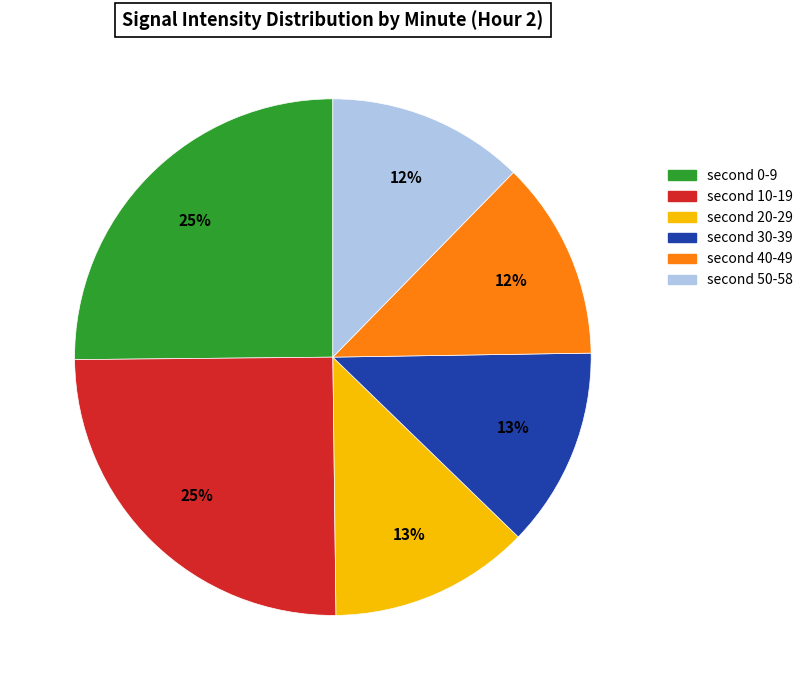

Does any single category account for the majority?

No